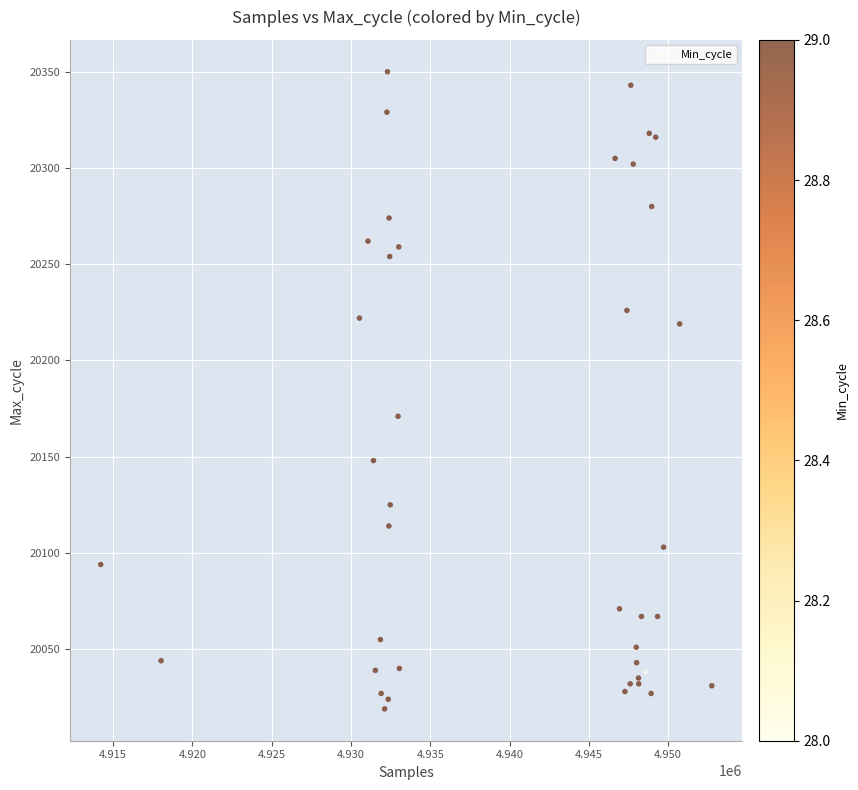

What Y value in the scatter plot is closest to 20184?

20171